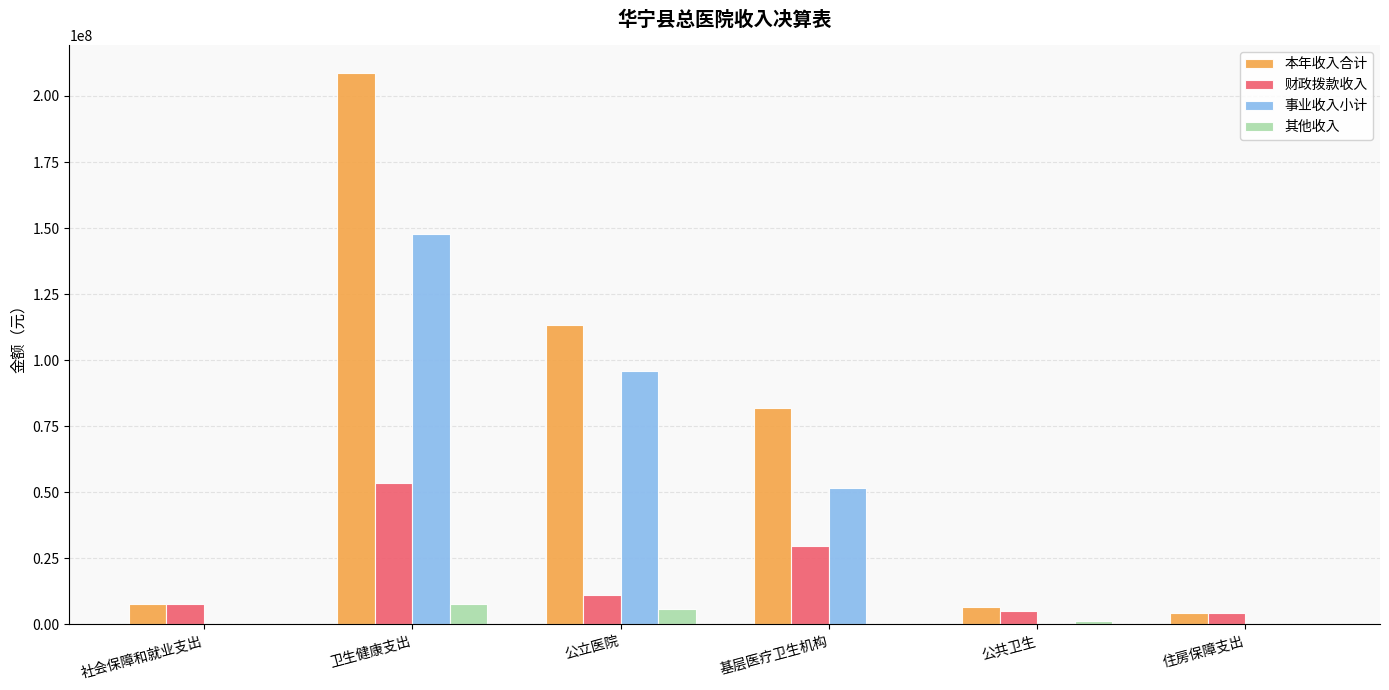

What is the difference between the 财政拨款收入 values at 公共卫生 and 社会保障和就业支出?

2776809.9